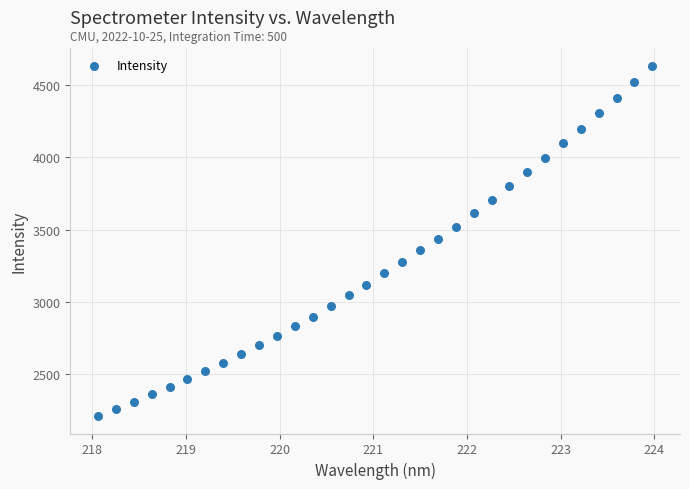

What is the range of Y values (max minus min)?

2421.9